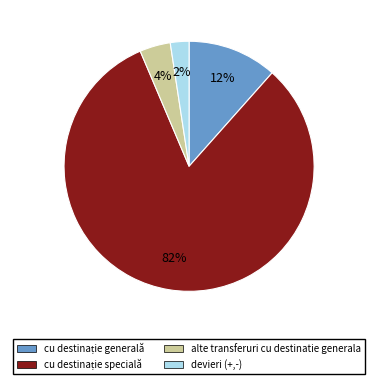

Which slice is the smallest?

devieri